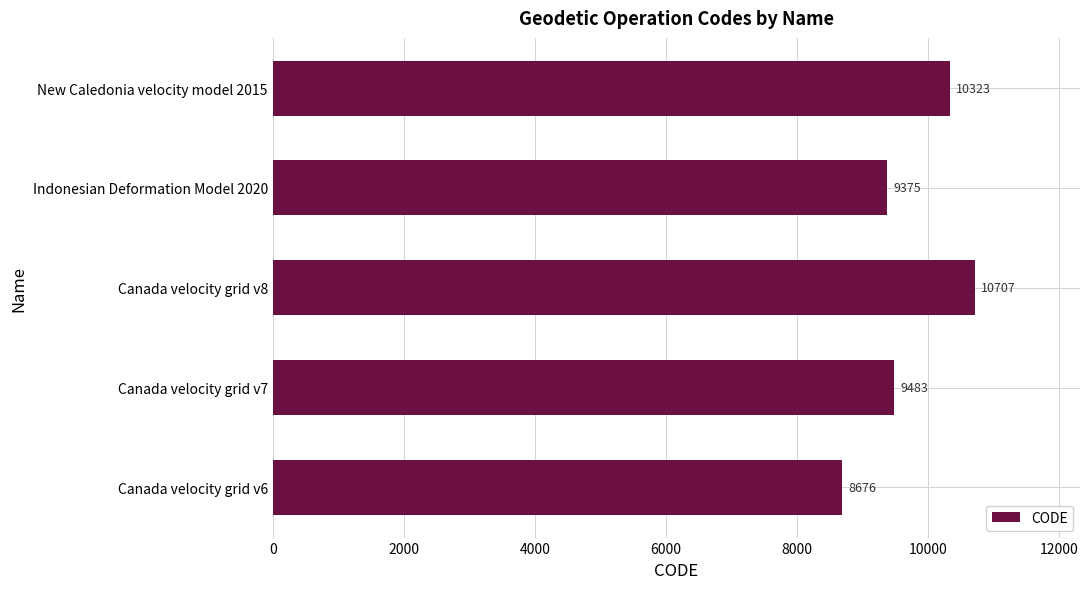

What is the sum of all values?

48564